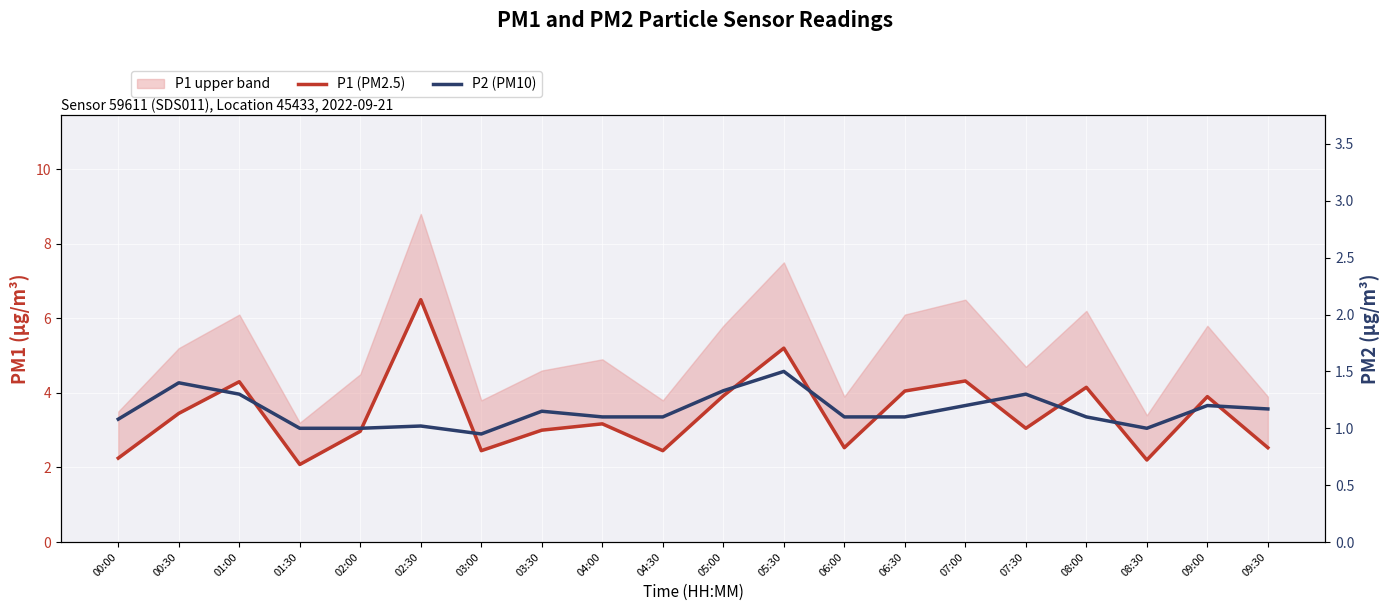

Where does the P1 (PM2.5) series first go above 3?

00:30